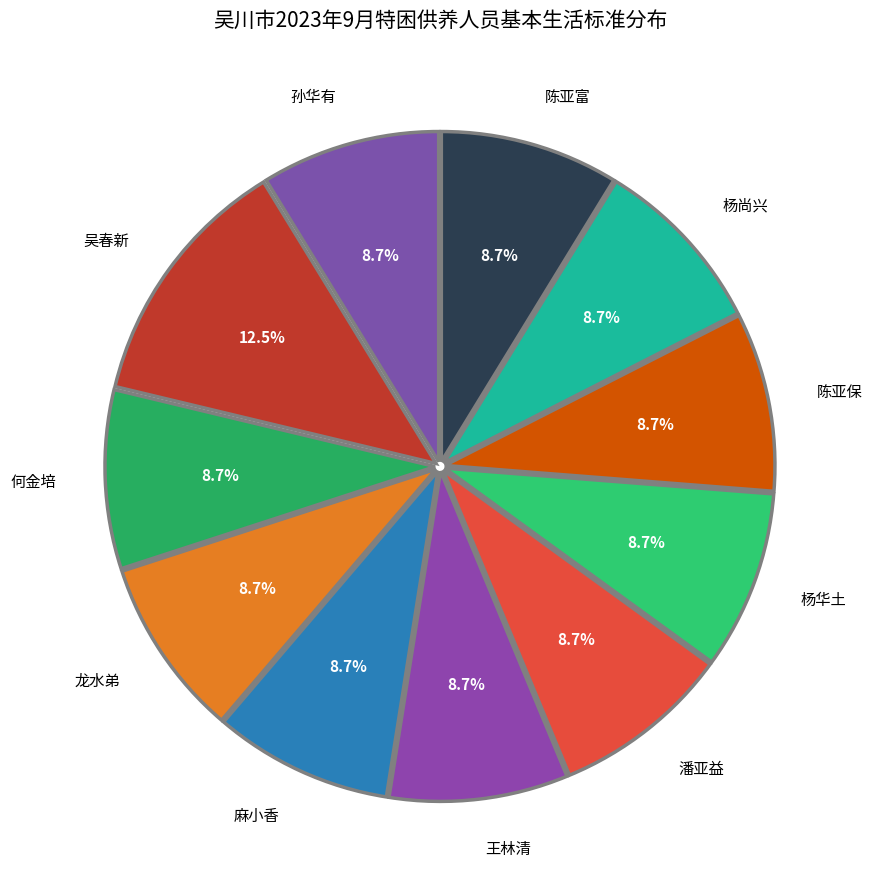

Which category has the biggest portion of the pie?

吴春新